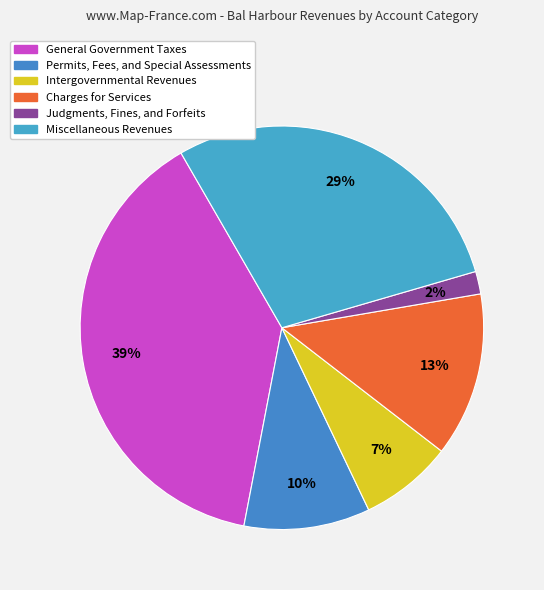

True or false: Permits, Fees, and Special Assessments accounts for 19% of the total.

False